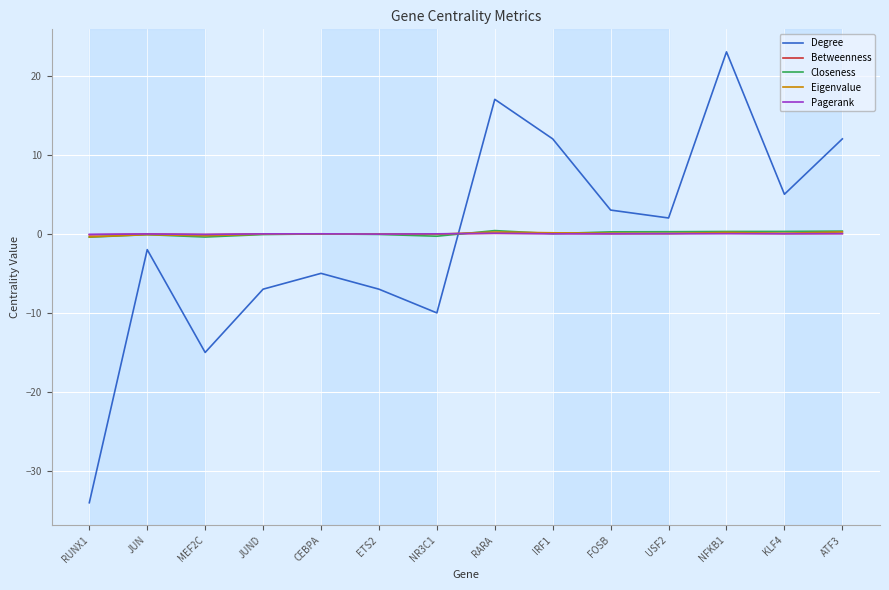

Which label corresponds to the smallest value in the chart?

RUNX1